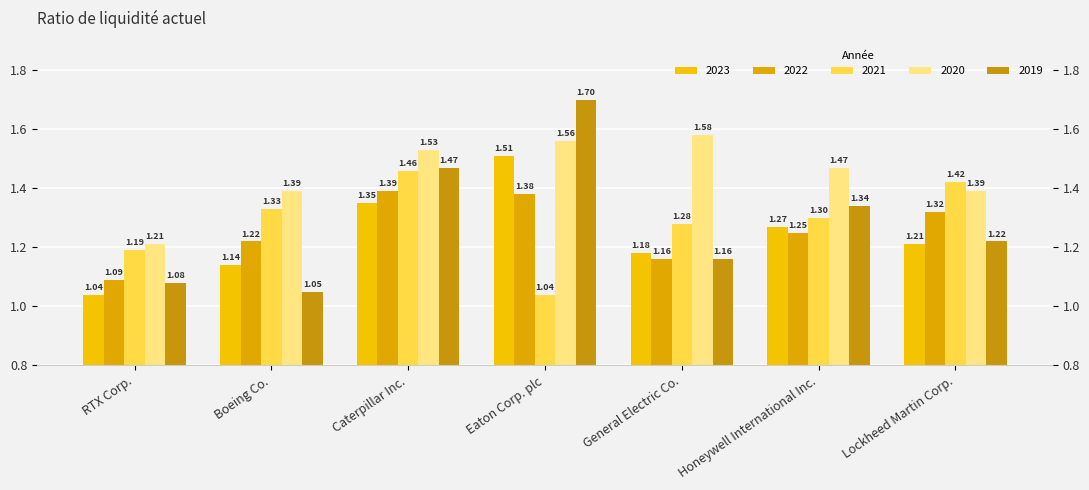

Reading left to right, what are all the values shown in this chart?

2023: RTX Corp.=1.0	Boeing Co.=1.1	Caterpillar Inc.=1.4	Eaton Corp. plc=1.5	General Electric Co.=1.2	Honeywell International Inc.=1.3	Lockheed Martin Corp.=1.2
2022: RTX Corp.=1.1	Boeing Co.=1.2	Caterpillar Inc.=1.4	Eaton Corp. plc=1.4	General Electric Co.=1.2	Honeywell International Inc.=1.2	Lockheed Martin Corp.=1.3
2021: RTX Corp.=1.2	Boeing Co.=1.3	Caterpillar Inc.=1.5	Eaton Corp. plc=1.0	General Electric Co.=1.3	Honeywell International Inc.=1.3	Lockheed Martin Corp.=1.4
2020: RTX Corp.=1.2	Boeing Co.=1.4	Caterpillar Inc.=1.5	Eaton Corp. plc=1.6	General Electric Co.=1.6	Honeywell International Inc.=1.5	Lockheed Martin Corp.=1.4
2019: RTX Corp.=1.1	Boeing Co.=1.1	Caterpillar Inc.=1.5	Eaton Corp. plc=1.7	General Electric Co.=1.2	Honeywell International Inc.=1.3	Lockheed Martin Corp.=1.2